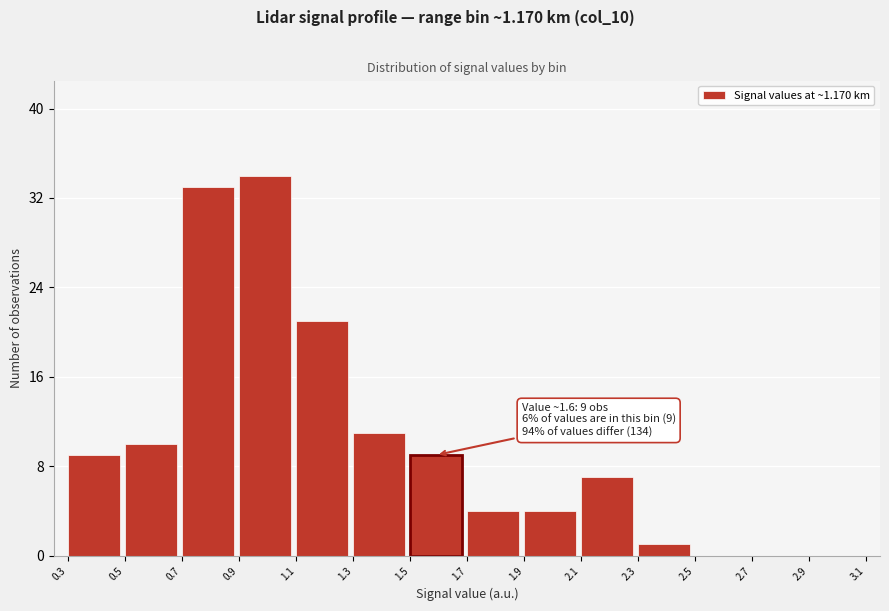

Over which range of the x-axis is the bar tallest?

0.9 to 1.1